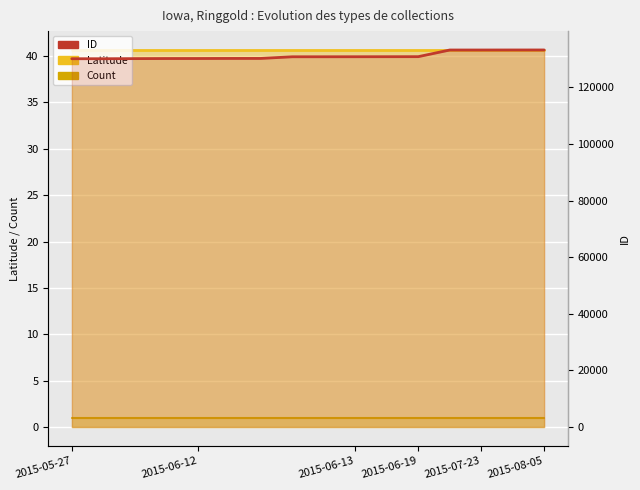

Reading right to left, extract all data points from this chart.

Latitude: 40.7	40.7	40.7	40.7	40.7	40.7	40.7	40.7	40.7	40.7	40.7	40.7	40.7	40.7	40.7	40.7
Count: 1.0	1.0	1.0	1.0	1.0	1.0	1.0	1.0	1.0	1.0	1.0	1.0	1.0	1.0	1.0	1.0
ID: 133262.0	133259.0	133248.0	133247.0	130892.0	130879.0	130866.0	130856.0	130853.0	130269.0	130266.0	130240.0	130233.0	130199.0	130162.0	130161.0